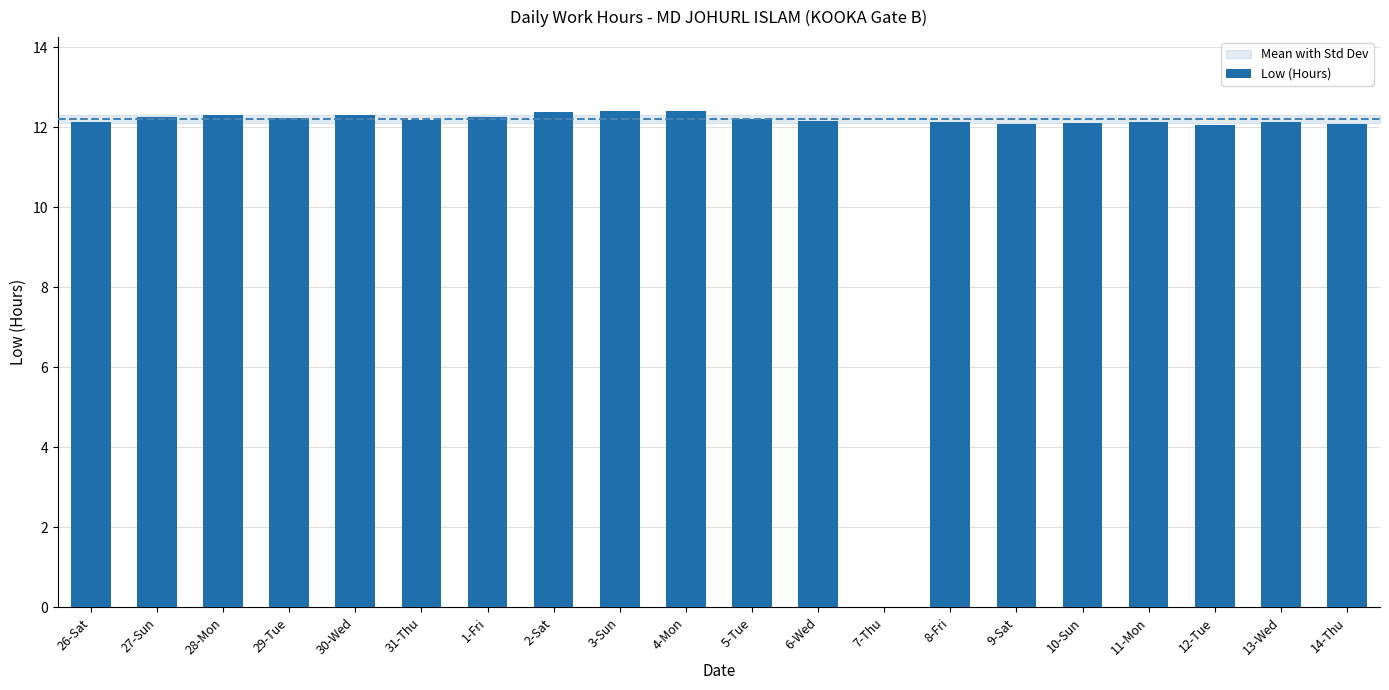

What value does the data have at 1-Fri?

12.3